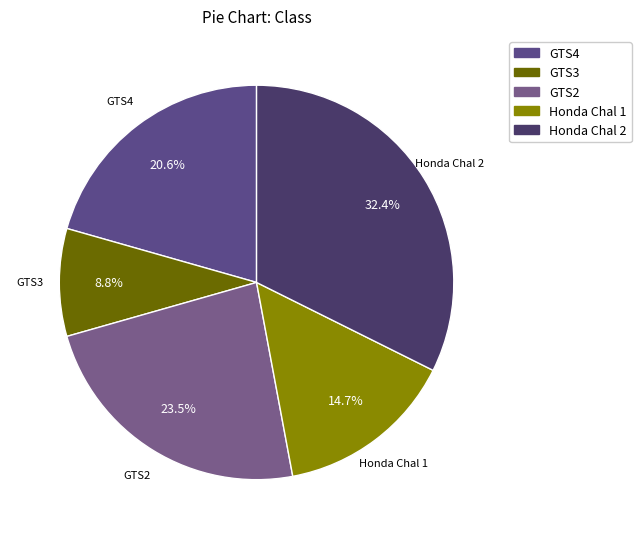

The GTS3 slice represents 3% of the pie. True or false?

False